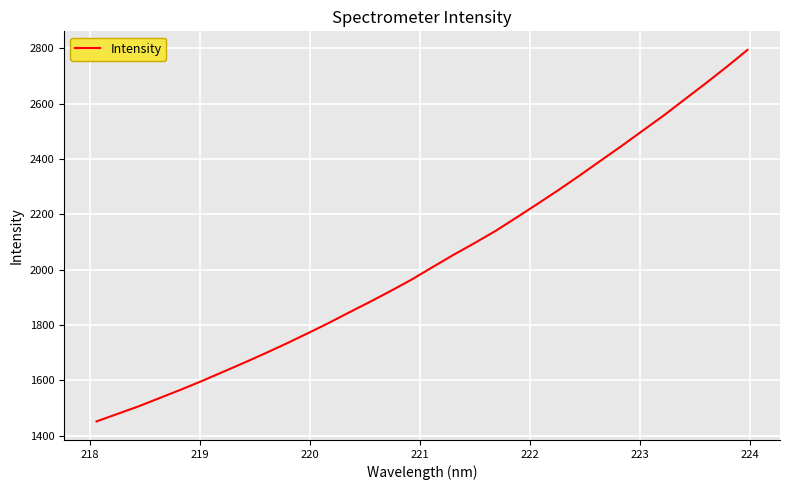

How many lines are shown in the chart?

1